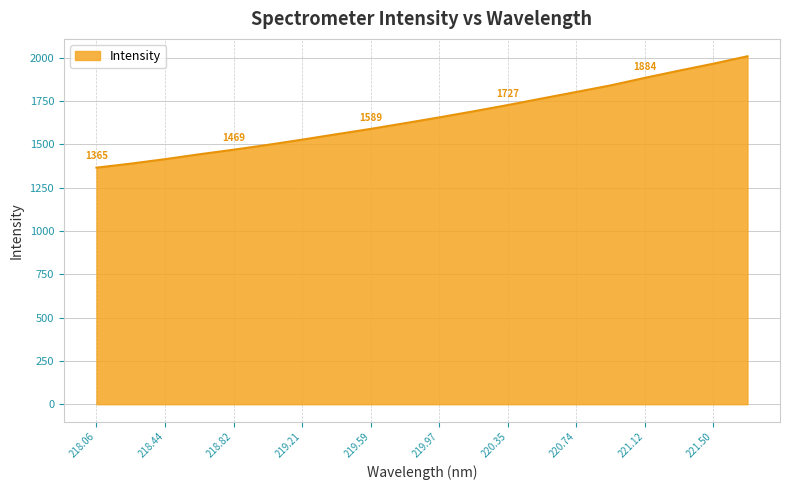

Reading right to left, transcribe all the data shown in this chart.

2008.4	1965.5	1925.4	1883.8	1840.3	1802.4	1764.8	1726.9	1690.7	1655.7	1622.1	1589.3	1558.4	1527.2	1497.2	1469.1	1442.7	1414.5	1388.7	1365.5